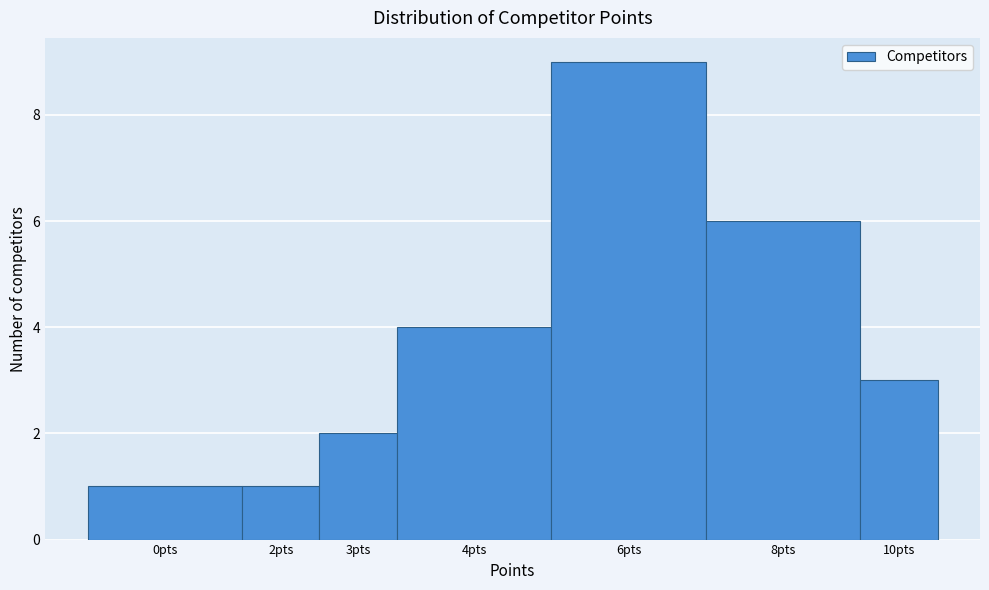

Reading left to right, list all the values displayed in this chart.

0pts=1	2pts=1	3pts=2	4pts=4	6pts=9	8pts=6	10pts=3